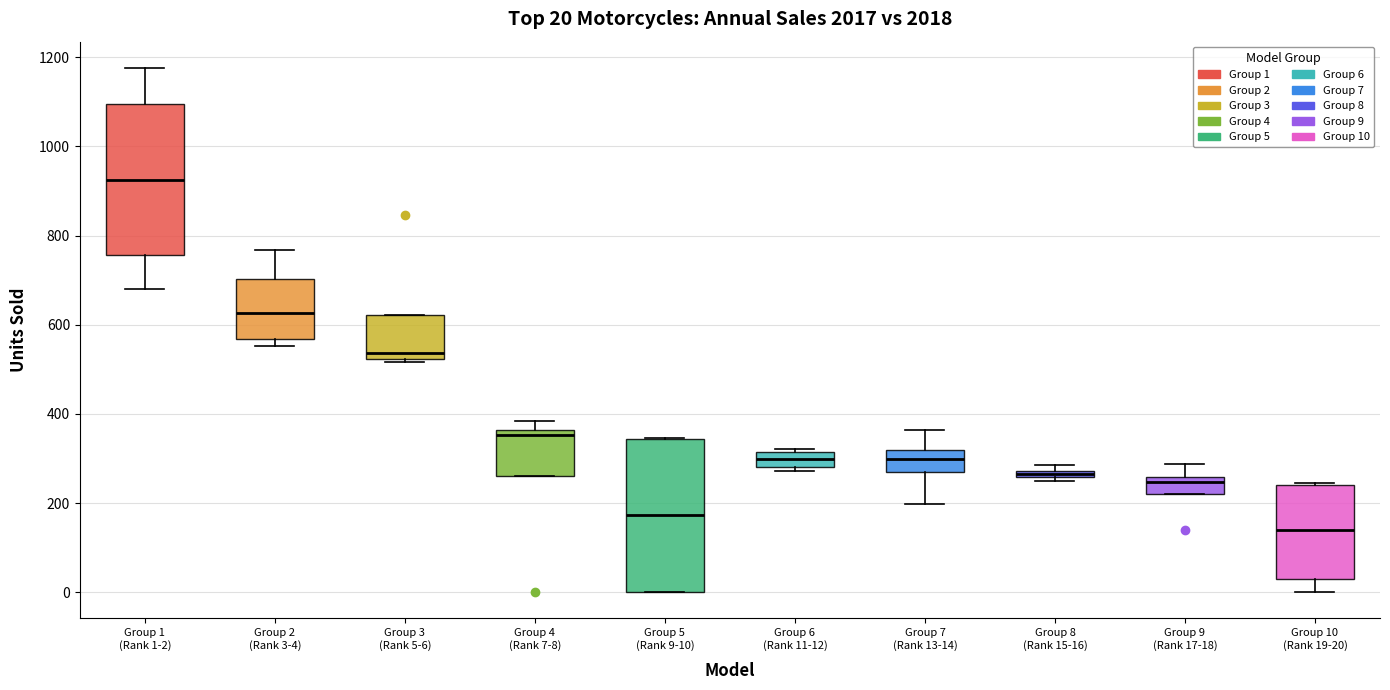

Which box has the lowest median line?

Group 10 (Rank 19-20)